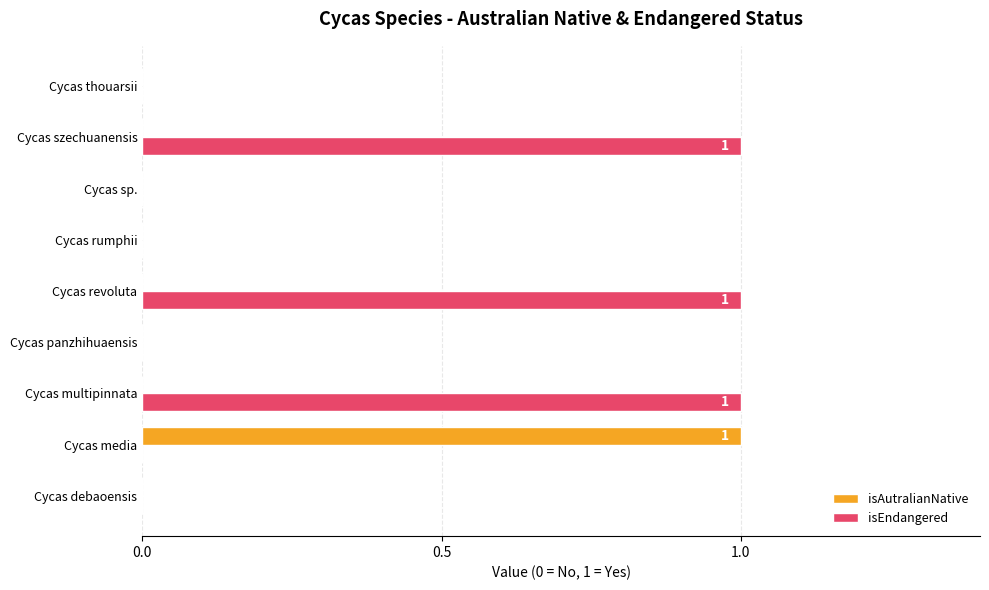

True or false: isAutralianNative has a value of 0 at Cycas rumphii.

True